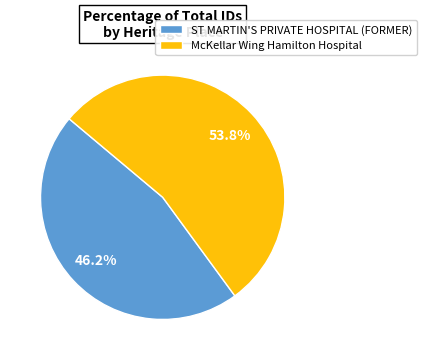

Which slice represents more than half of the pie?

McKellar Wing Hamilton Hospital